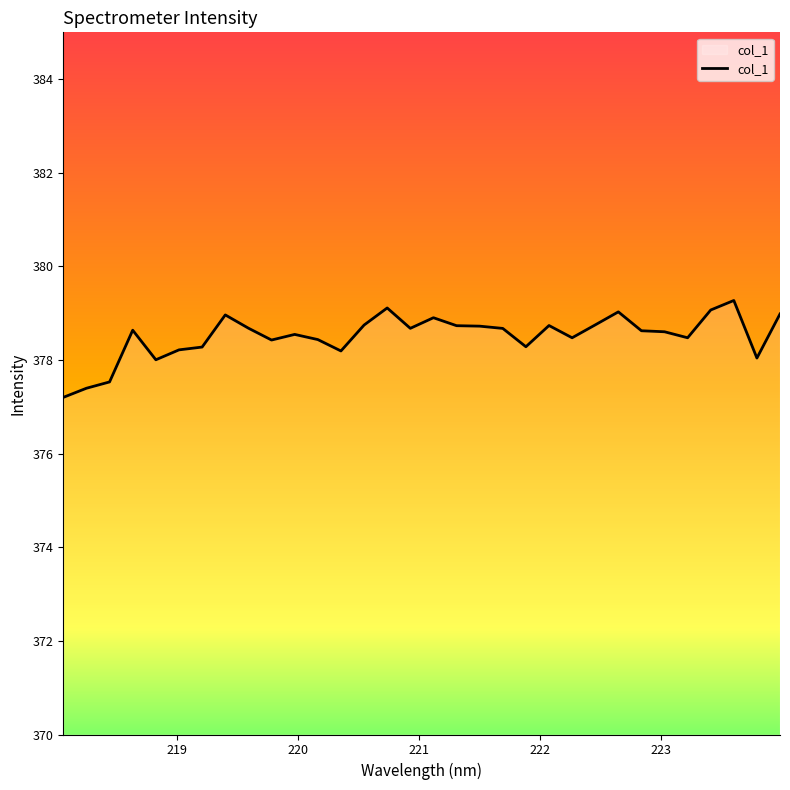

Does the chart have visible grid lines?

No